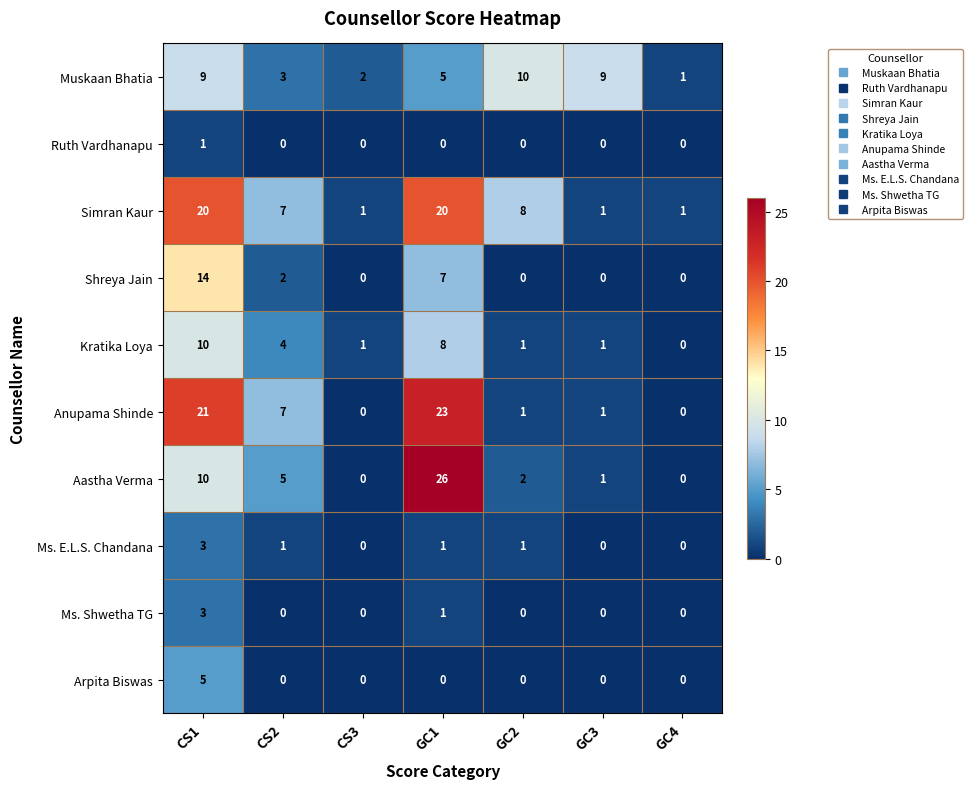

Is it true that Anupama Shinde equals 9 at CS3?

False